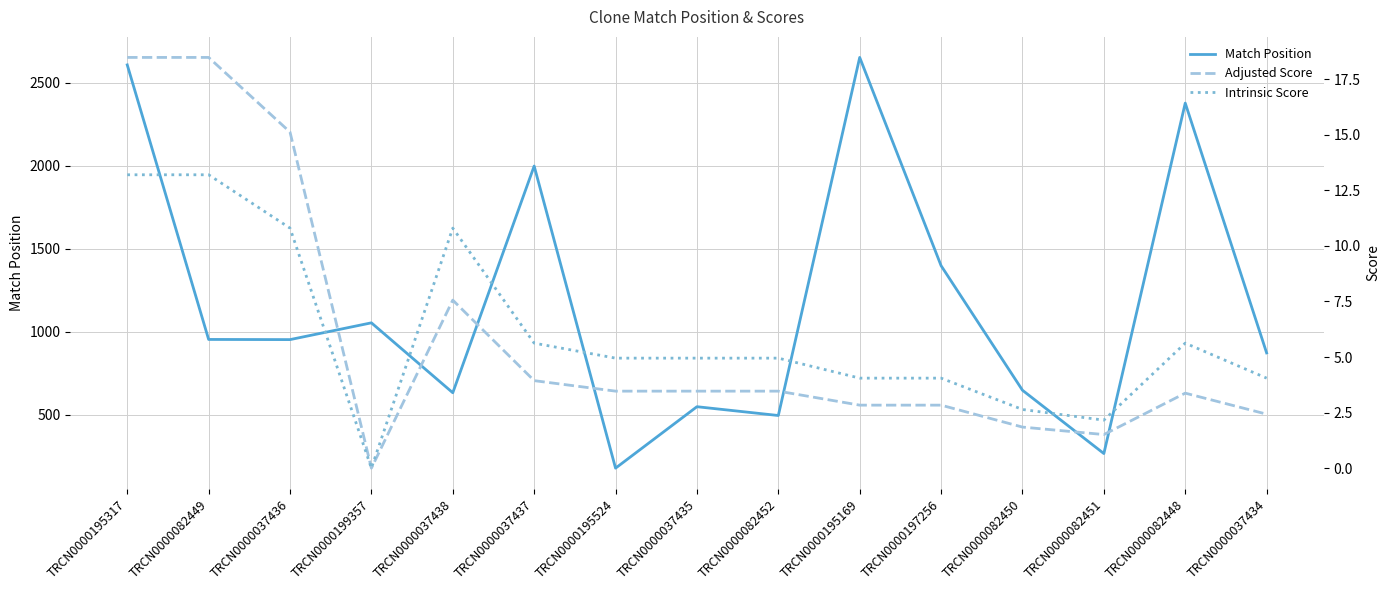

Is it true that Match Position equals 2652.0 at TRCN0000195169?

True